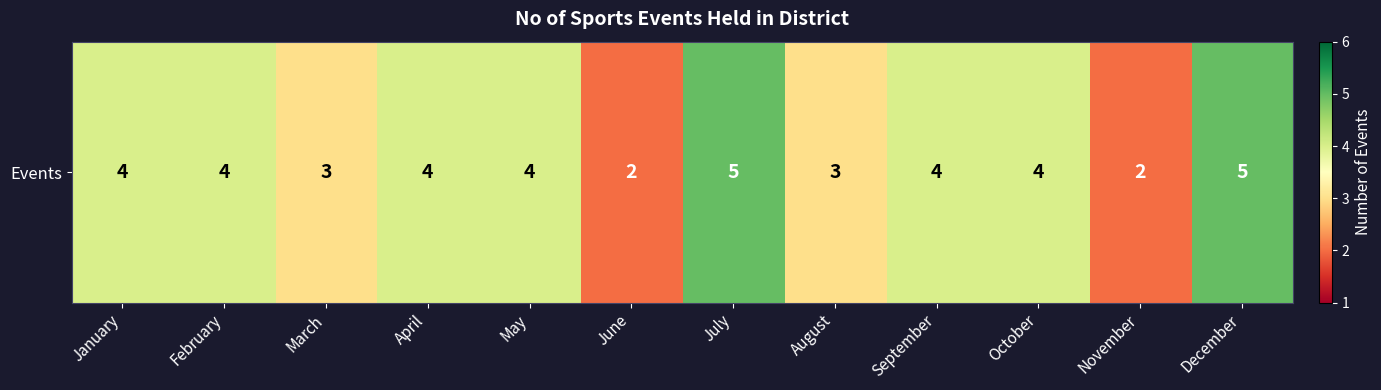

What is the smallest value displayed?

2